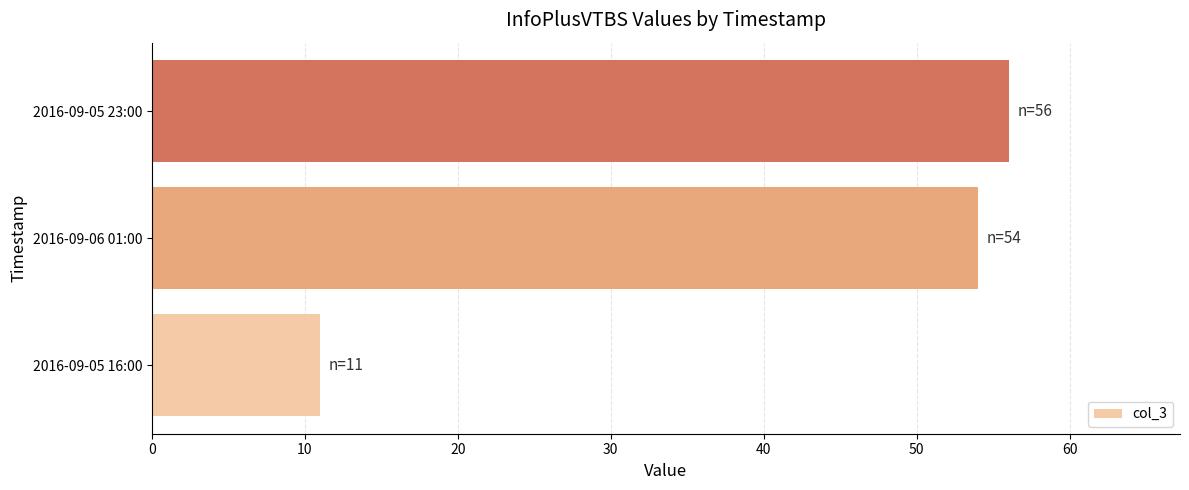

The value at 2016-09-05 23:00 is 56. True or false?

True